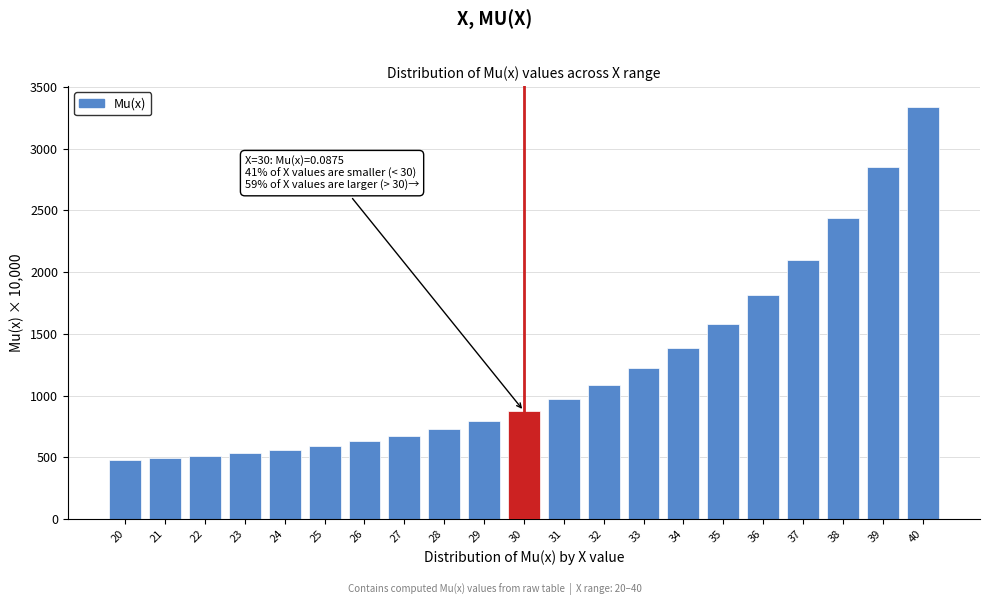

Reading right to left, what are all the values shown in this chart?

40=3339.5	39=2849.6	38=2441.3	37=2101.1	36=1817.6	35=1581.3	34=1384.4	33=1220.4	32=1083.6	31=969.7	30=874.8	29=795.6	28=729.7	27=674.7	26=629.0	25=590.8	24=559.0	23=532.5	22=510.4	21=492.0	20=476.0